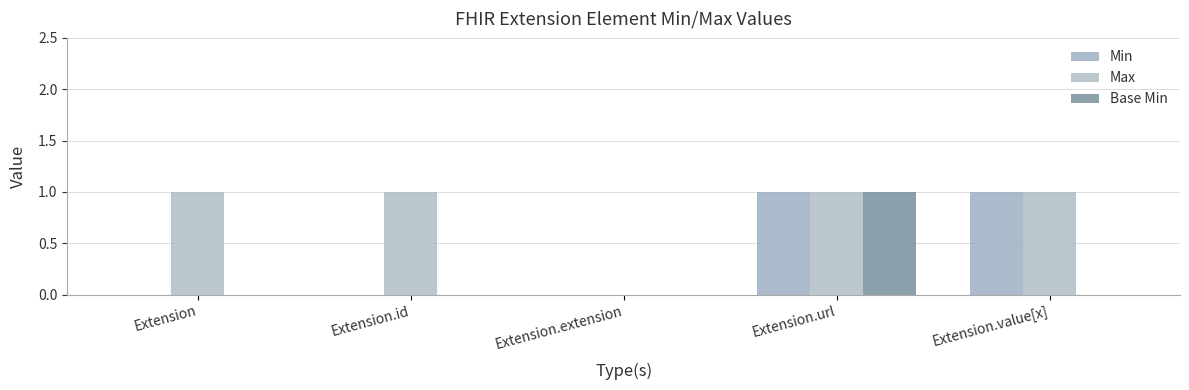

How many categories are shown in the chart?

5